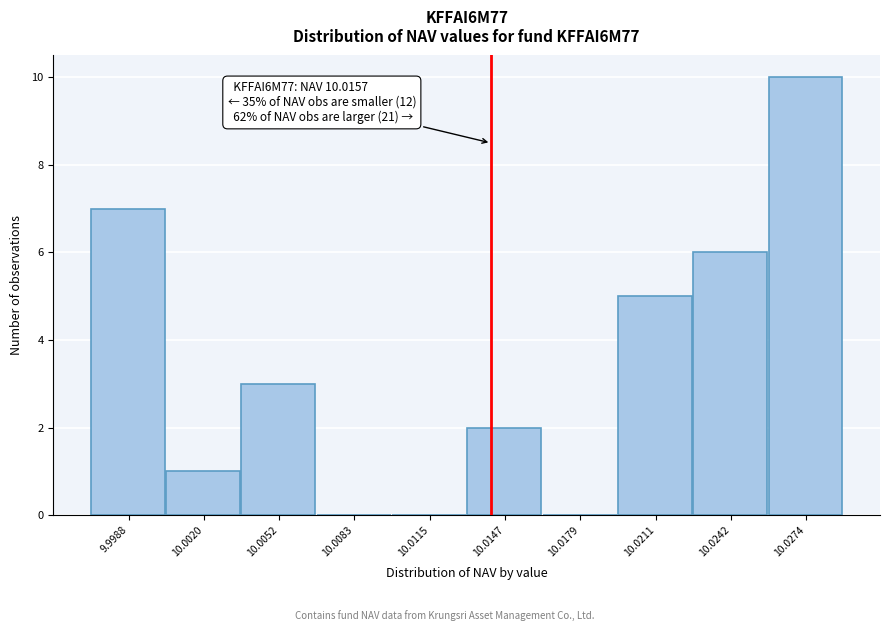

Reading left to right, extract all data points from this chart.

9.9988=7	10.0020=1	10.0052=3	10.0083=0	10.0115=0	10.0147=2	10.0179=0	10.0211=5	10.0242=6	10.0274=10